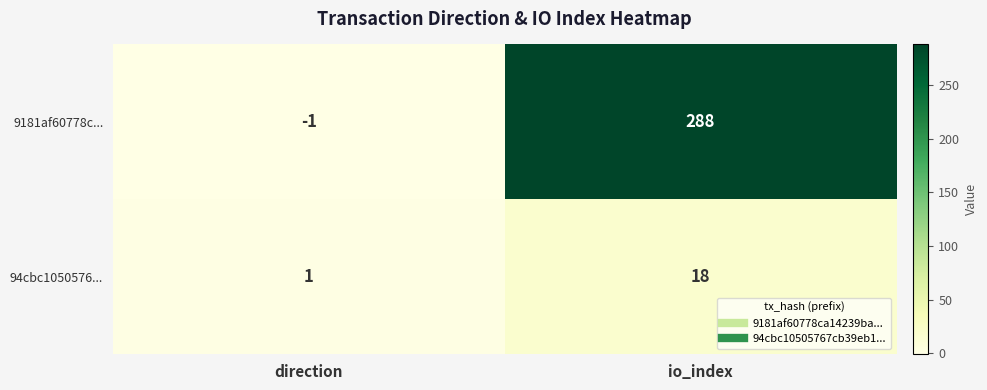

Which series has the widest spread of values?

9181af60778c...